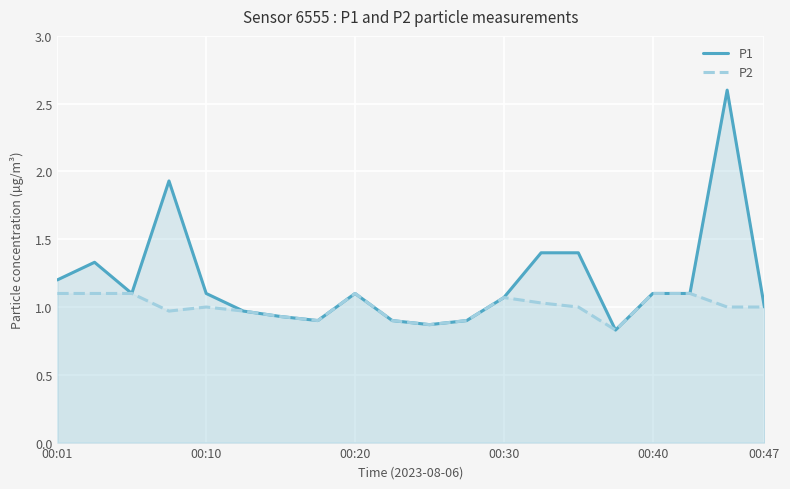

List the series in order of their overall mean, highest first.

P1, P2